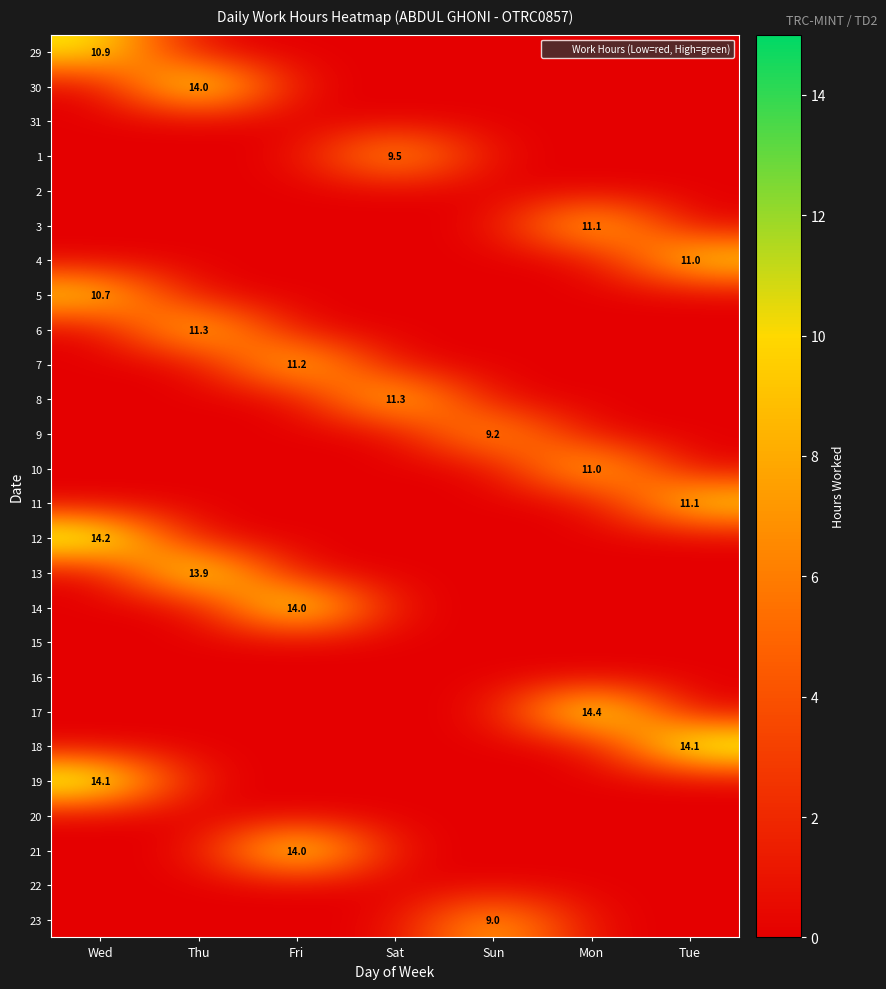

At Mon, list the series in order from smallest to largest.

29, 30, 31, 1, 2, 4, 5, 6, 7, 8, 9, 11, 12, 13, 14, 15, 16, 18, 19, 20, 21, 22, 23, 10, 3, 17